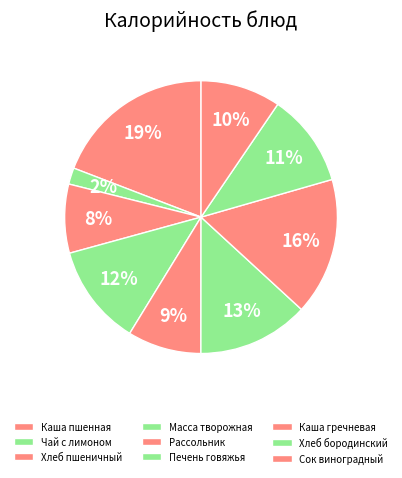

How many slices are in this pie chart?

9